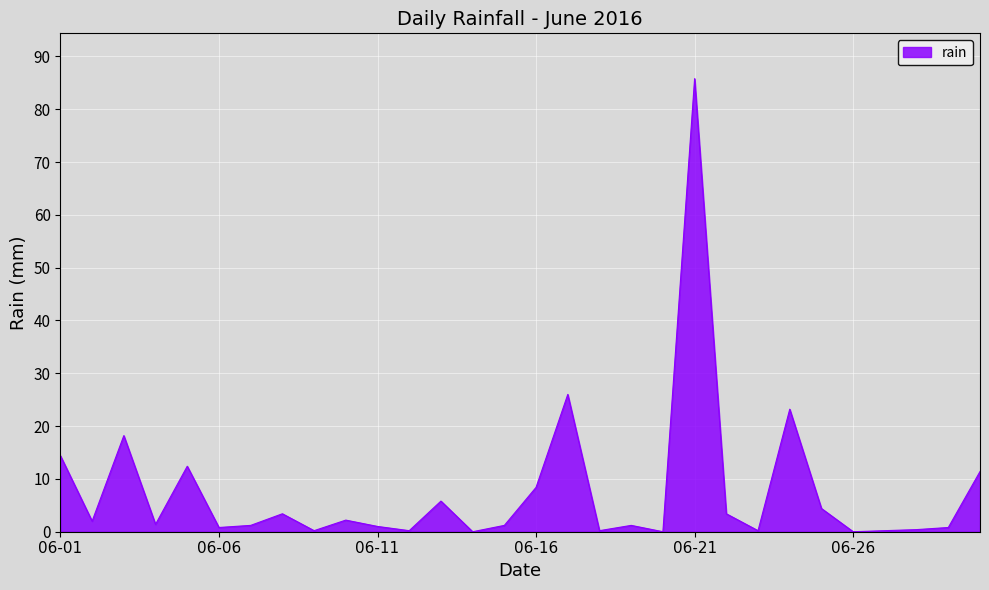

What is the difference between the maximum and minimum values?

85.8